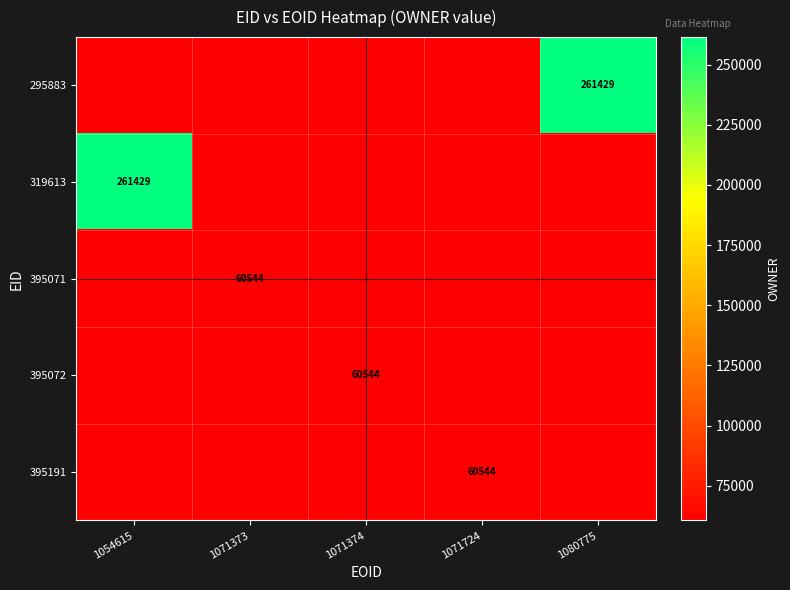

True or false: 295883 has a value of 89824 at 1080775.

False